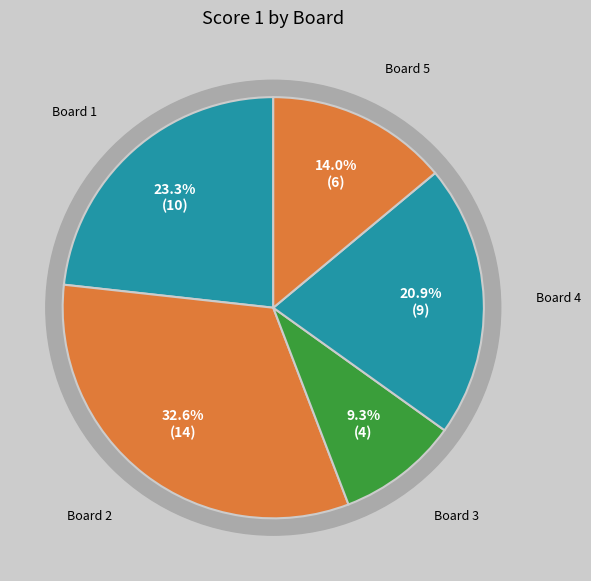

Combined, do Board 2 and Board 1 account for over 50%?

Yes